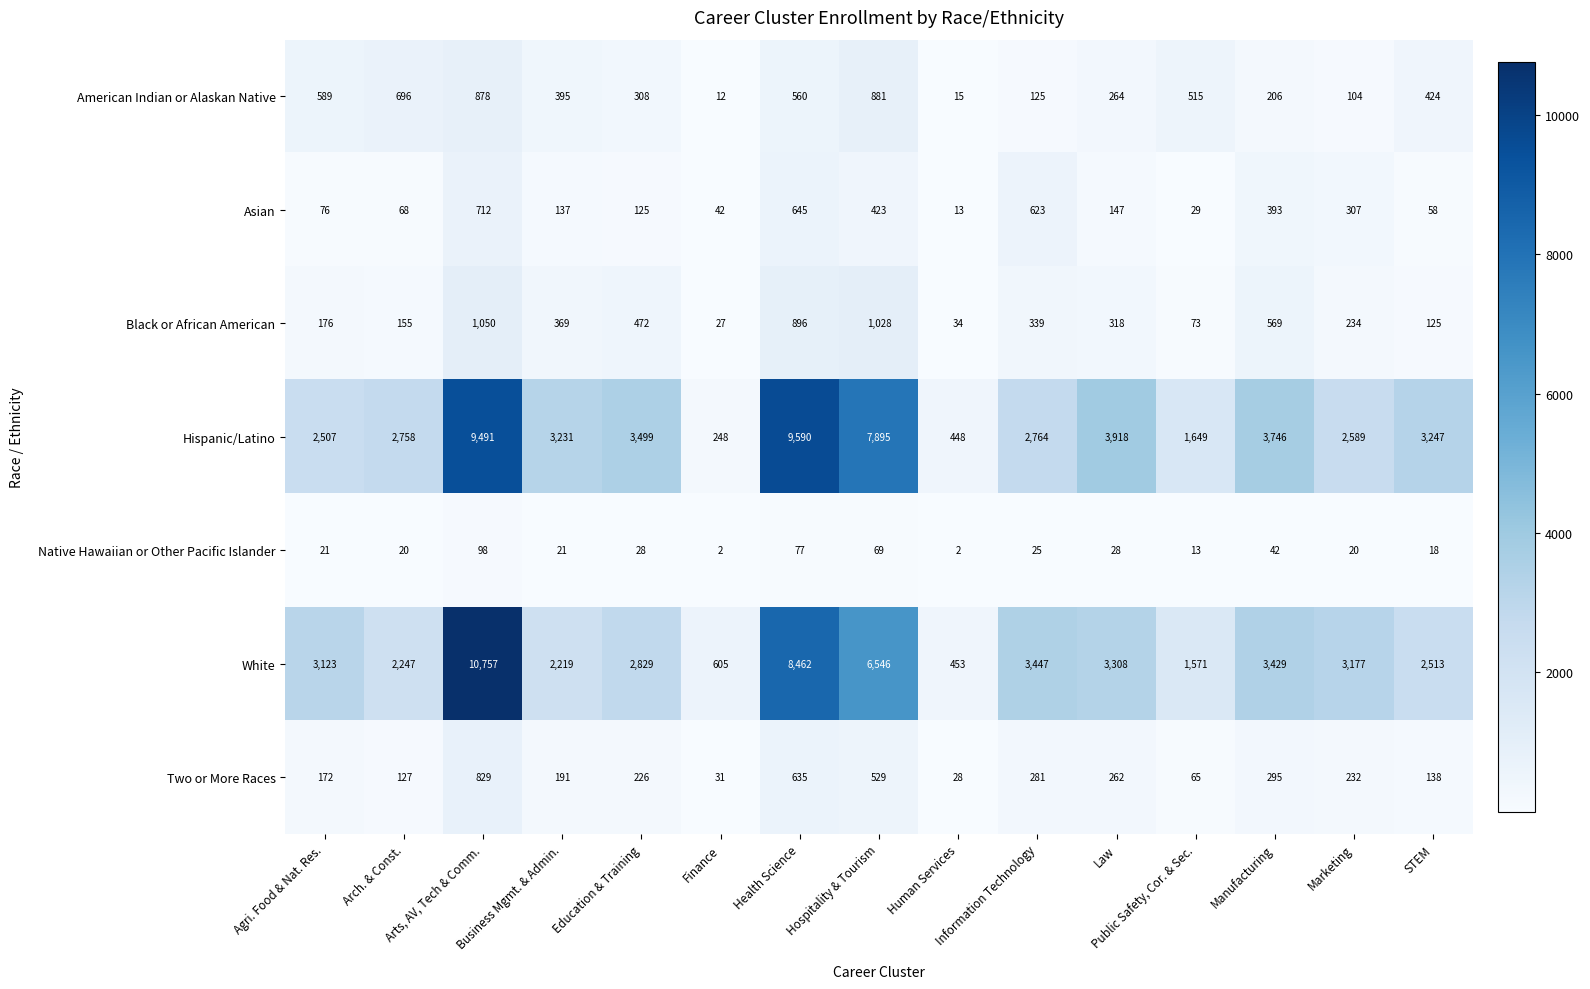

What is the difference between the maximum and second lowest values in the Hispanic/Latino series?

9142